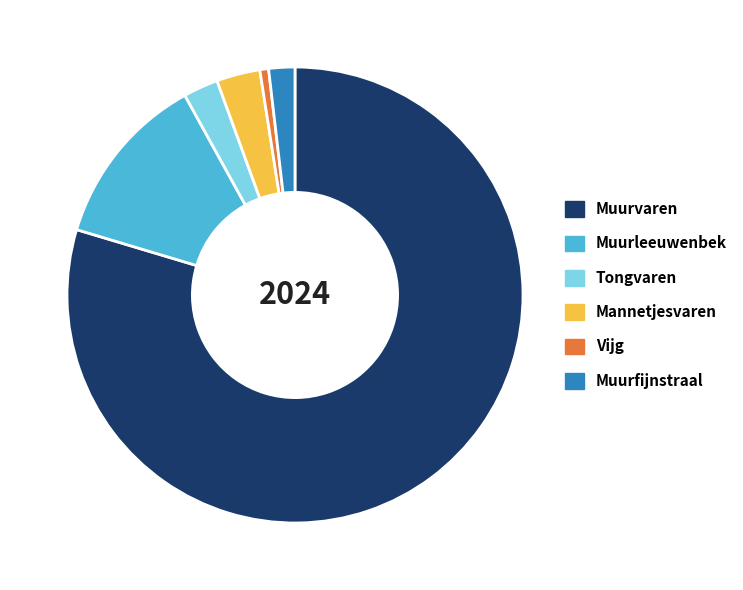

Is it true that Mannetjesvaren is 3% of the pie?

True